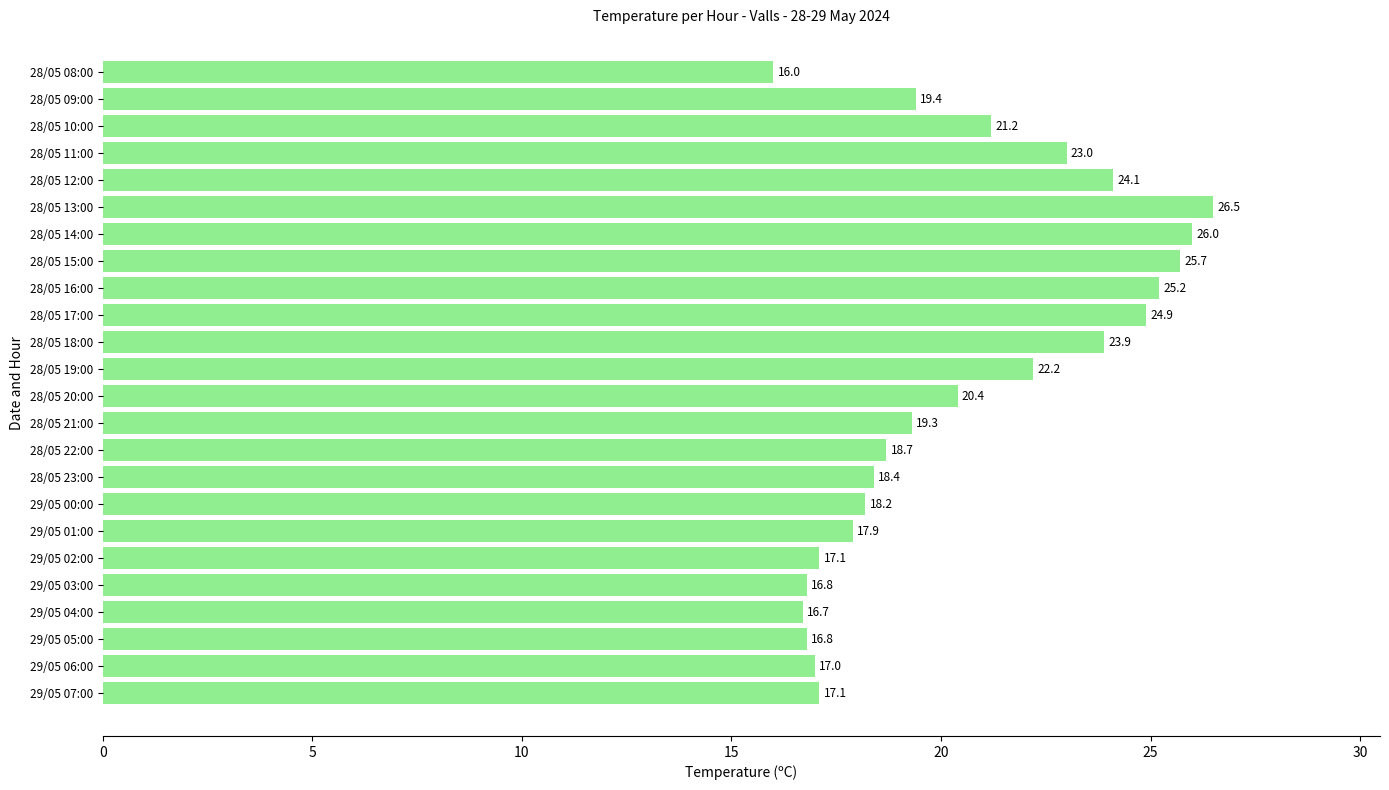

What is the ratio of the value at 29/05 00:00 to the value at 28/05 23:00?

1.0